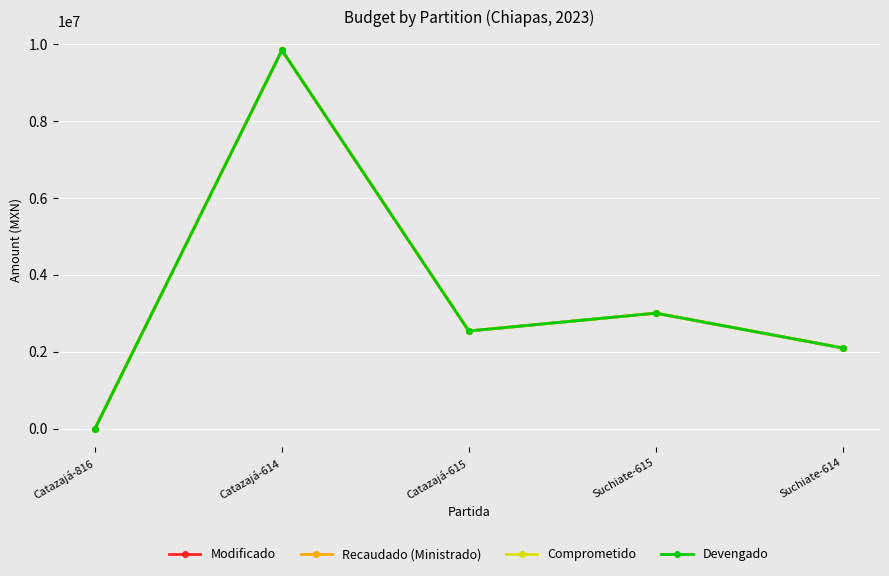

Is this an area chart (filled region under the line)?

No